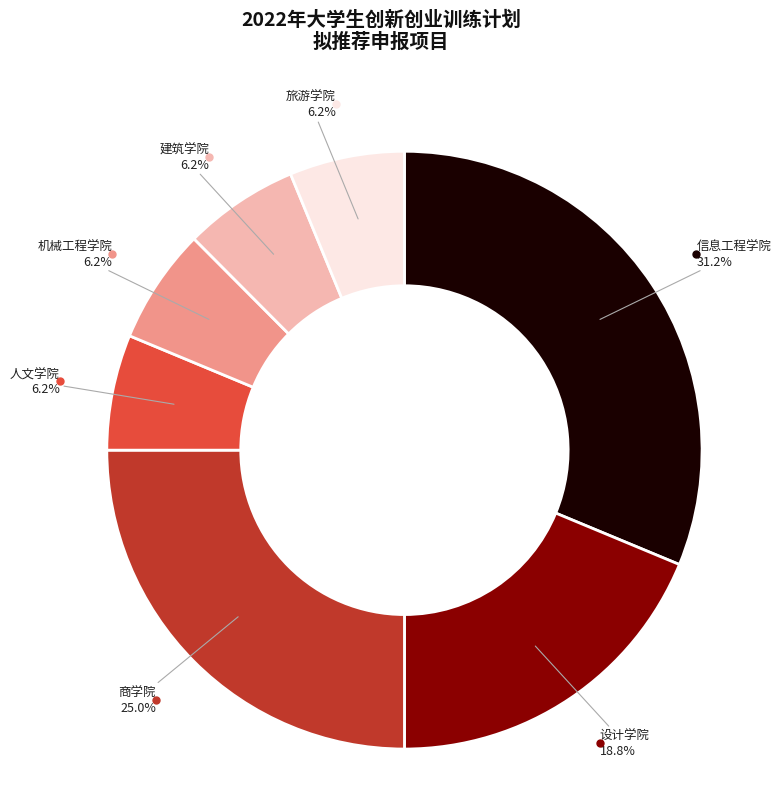

To the nearest percent, what is the average slice percentage?

14%